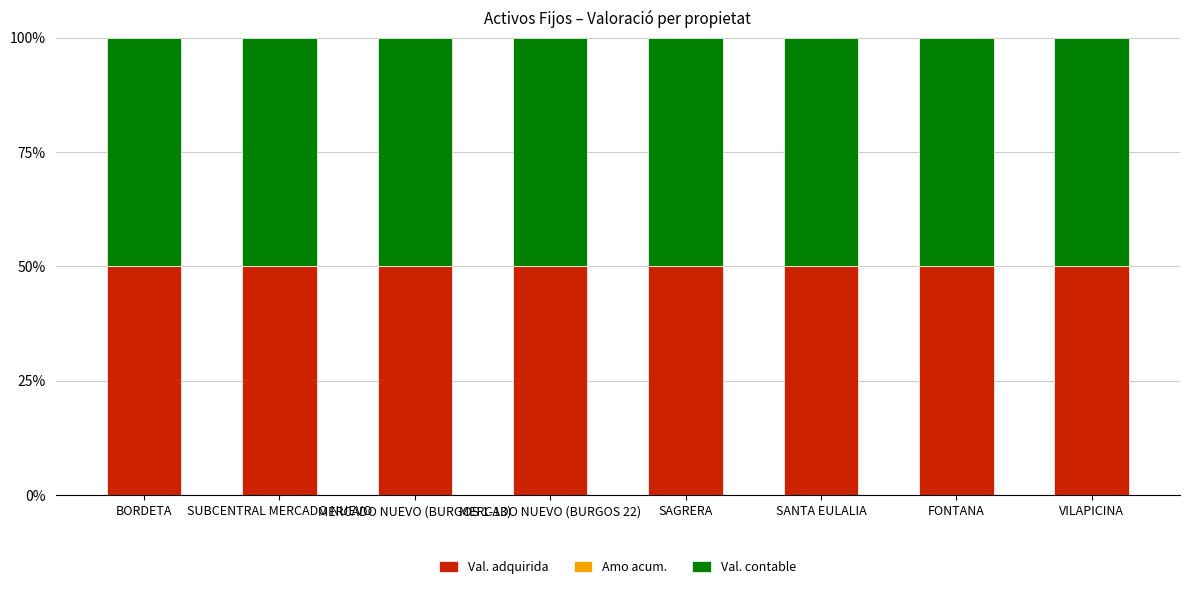

What is the label of the 7th bar from the right?

SUBCENTRAL MERCADO NUEVO